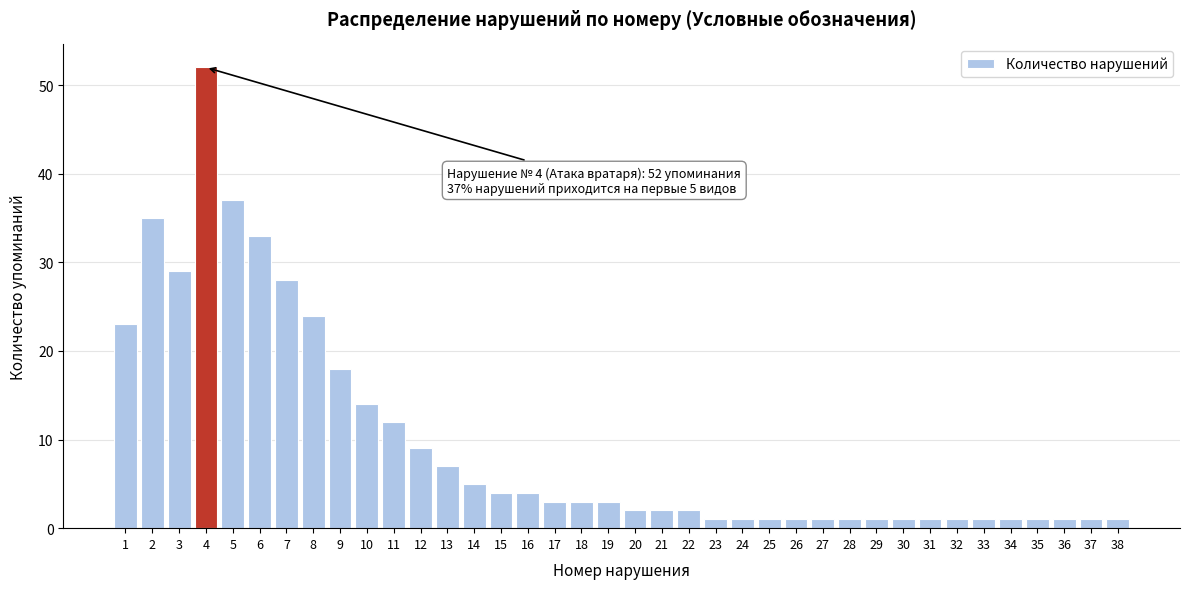

At which category does the chart reach its peak across all series?

4